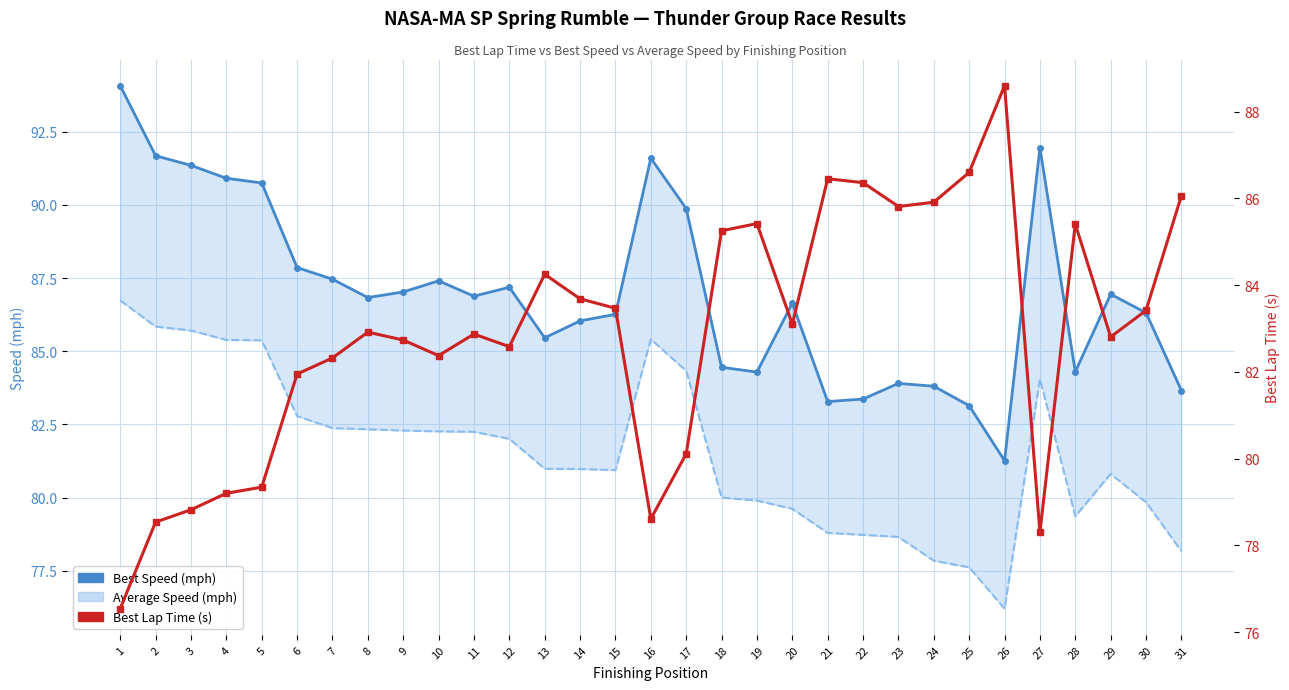

The Best Speed (mph) series shows 44.8 at 6. True or false?

False